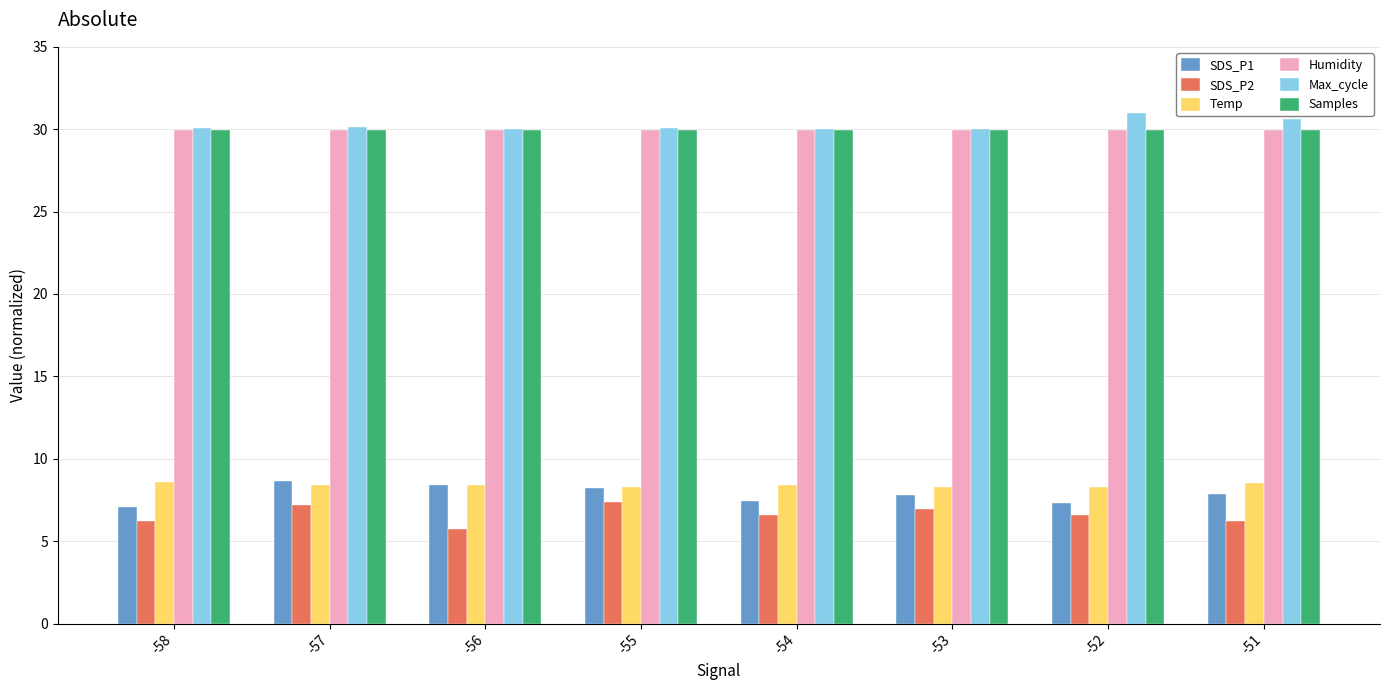

Which series has the widest spread of values?

SDS_P2